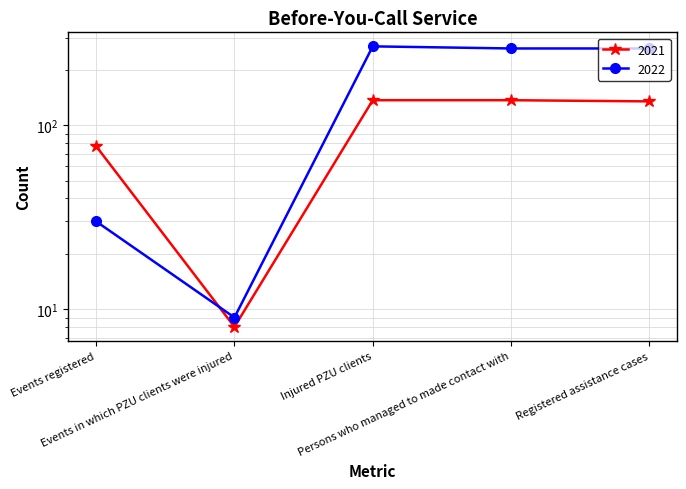

What value does the 2021 series have at Persons who managed to made contact with, to the nearest 50?

150